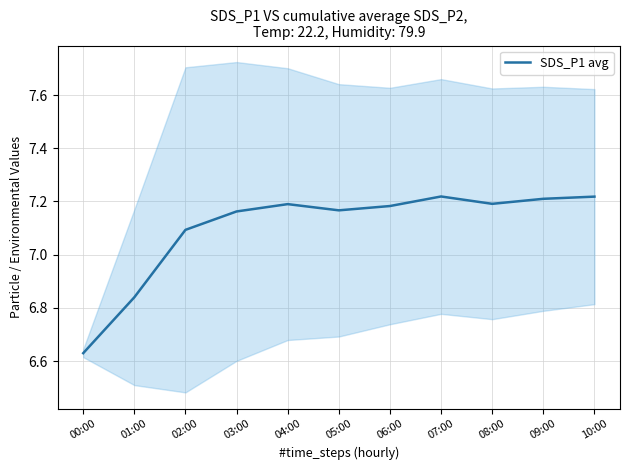

Reading left to right, extract all data points from this chart.

00:00=6.6	01:00=6.8	02:00=7.1	03:00=7.2	04:00=7.2	05:00=7.2	06:00=7.2	07:00=7.2	08:00=7.2	09:00=7.2	10:00=7.2